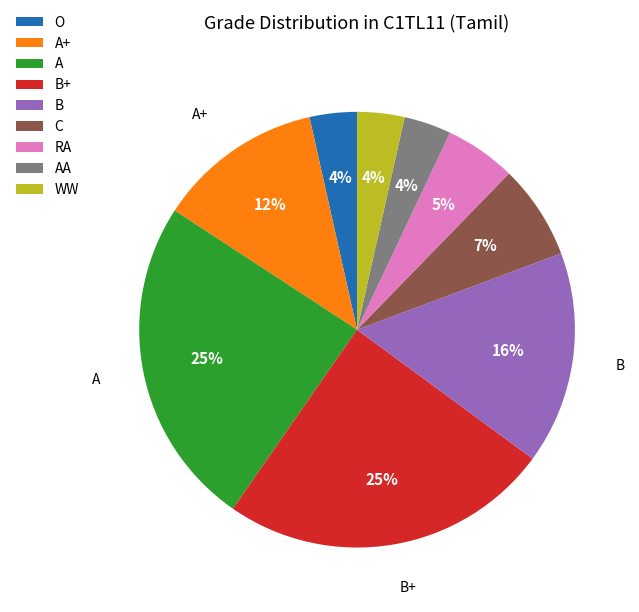

Is it true that A is 25% of the pie?

True